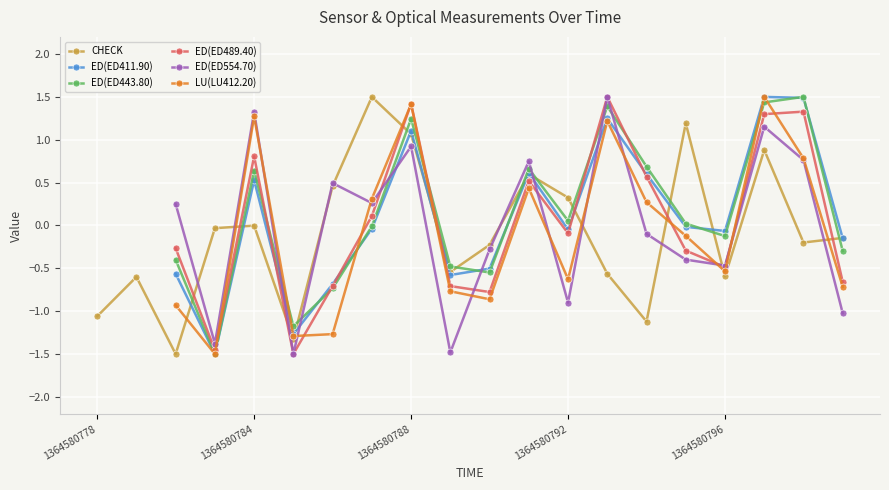

True or false: CHECK has more than 0 interior local peaks.

True